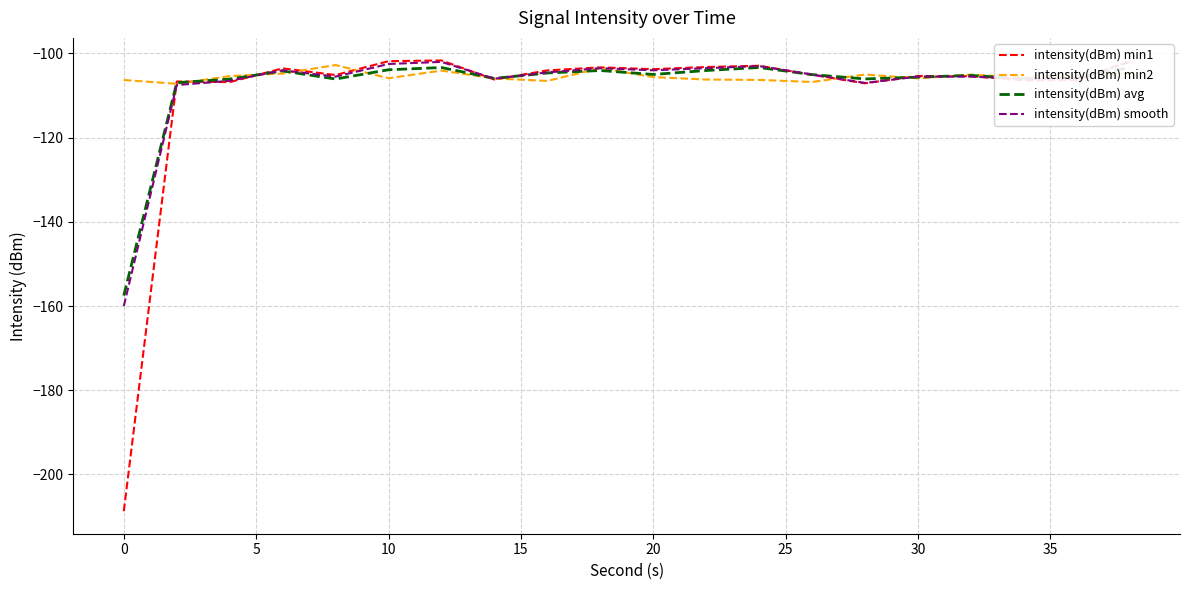

The intensity(dBm) min1 series shows -54.5 at 0. True or false?

False